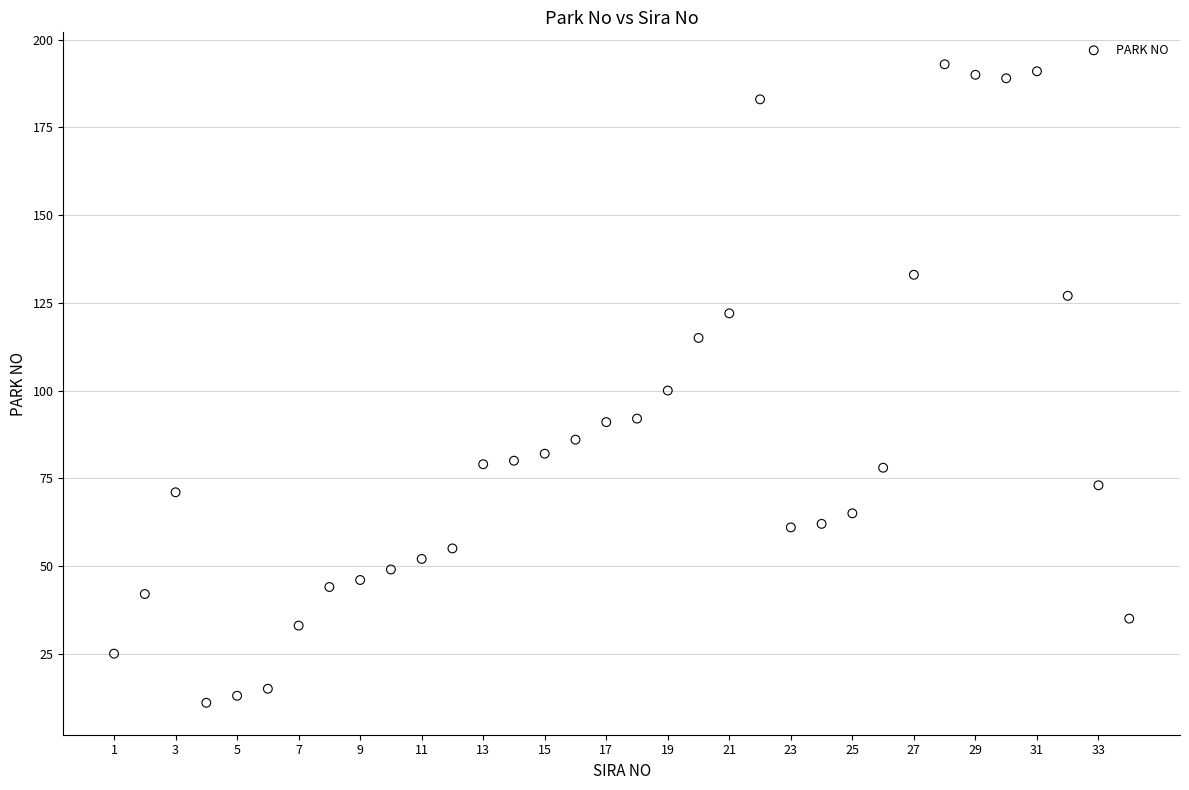

What is the range of X values (max minus min)?

33